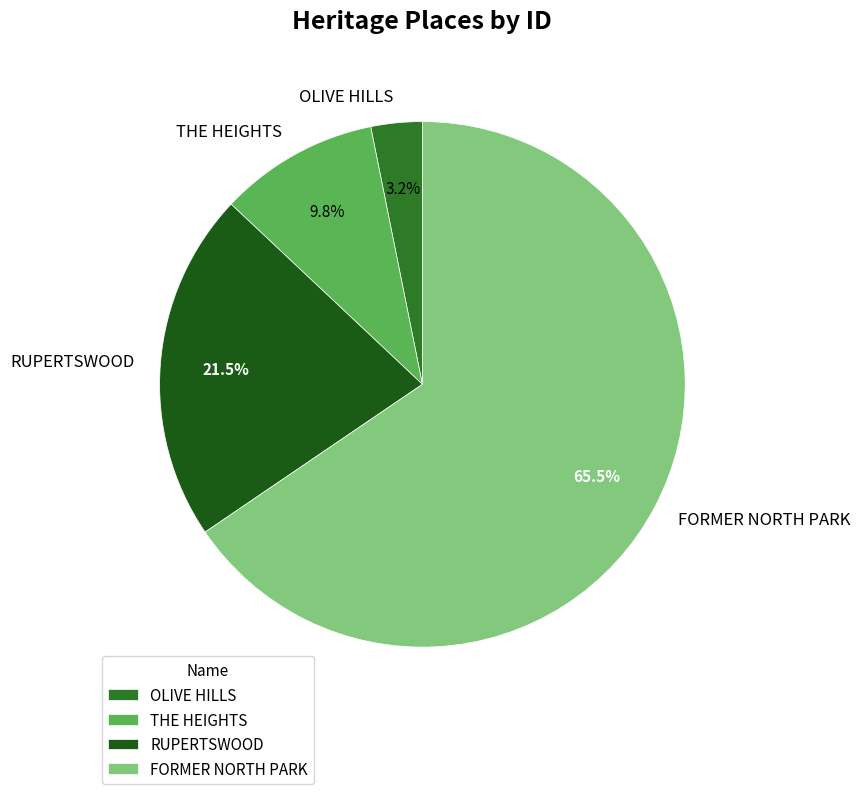

Which slice is the smallest?

OLIVE HILLS